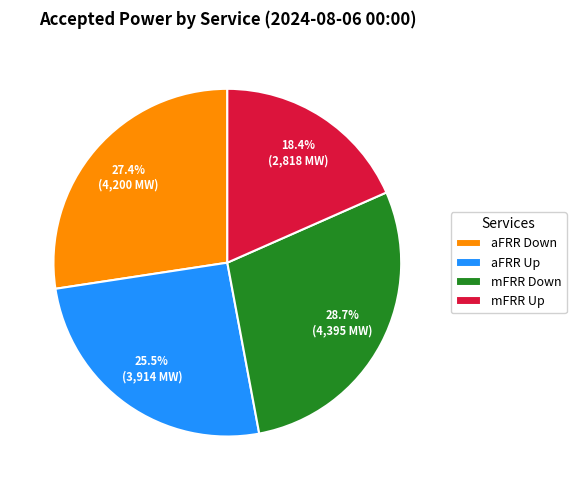

Between mFRR Up and aFRR Down, which is larger?

aFRR Down